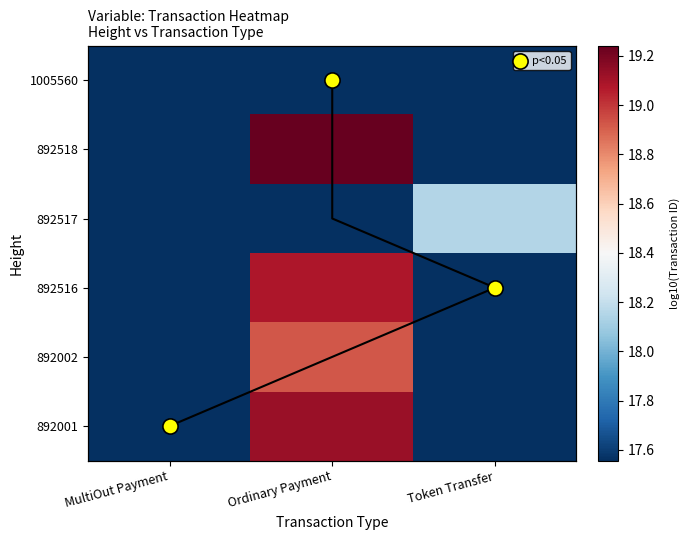

List the labels in order of 892001 value, largest first.

Ordinary Payment, MultiOut Payment, Token Transfer